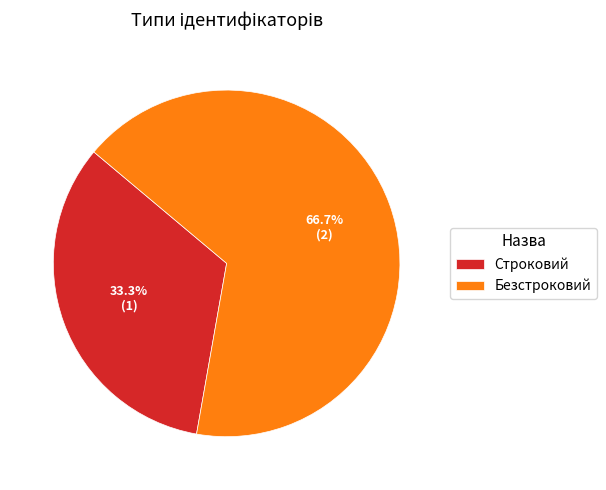

How many segments does this pie chart have?

2